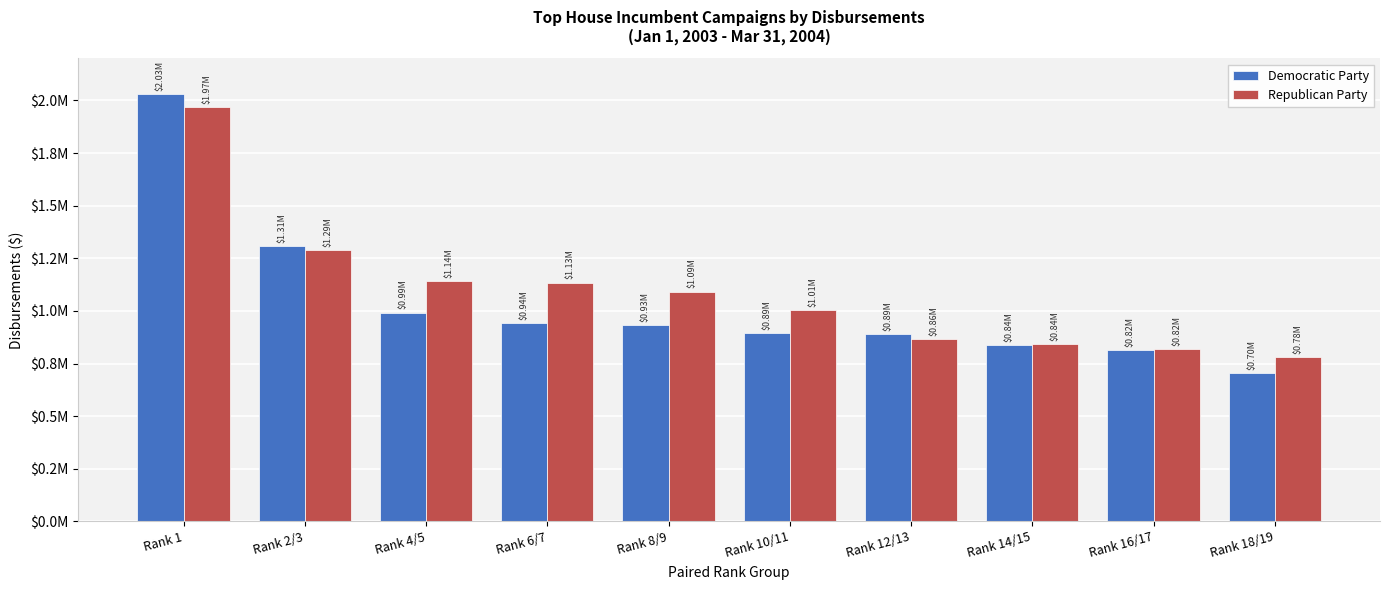

Rank the series by their maximum value, from highest to lowest.

Democratic Party, Republican Party